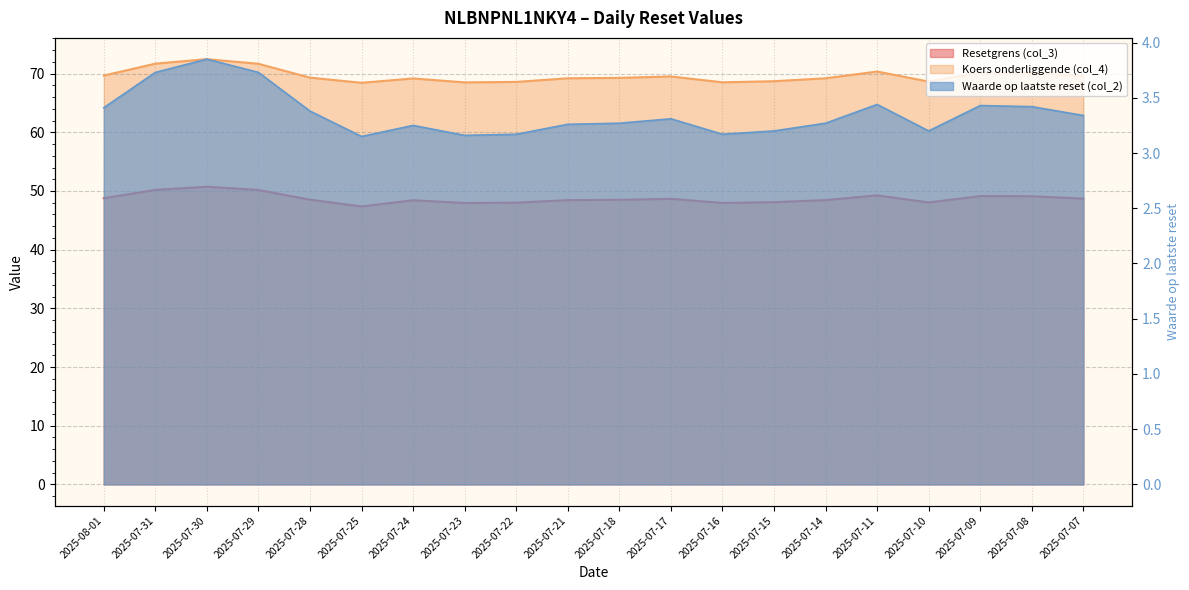

How many interior local peaks does the Resetgrens (col_3) series have?

5